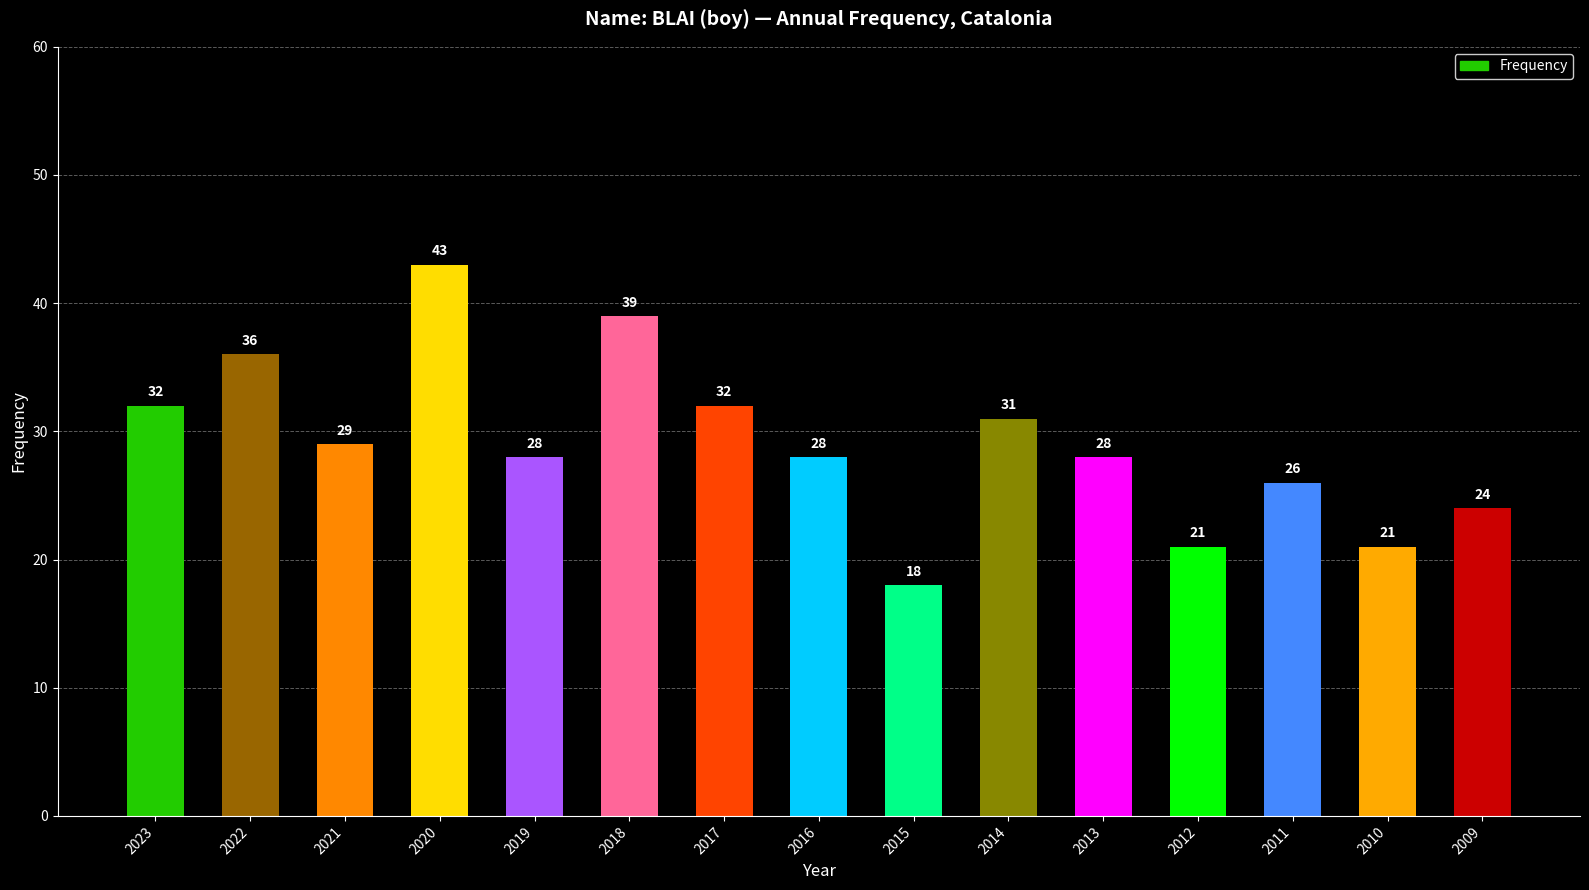

What is the average value?

29